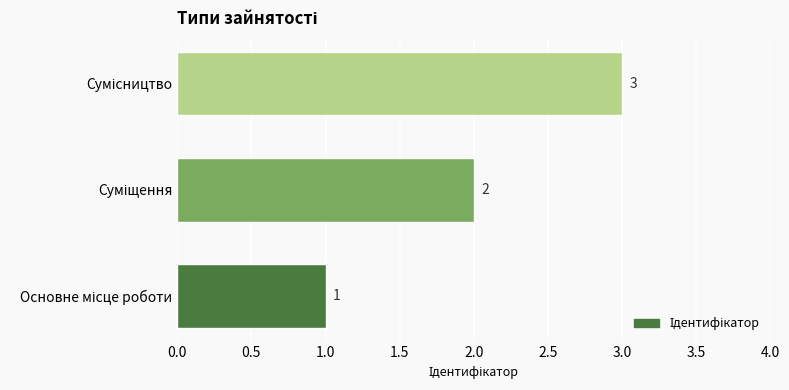

What is the maximum value shown in the chart?

3